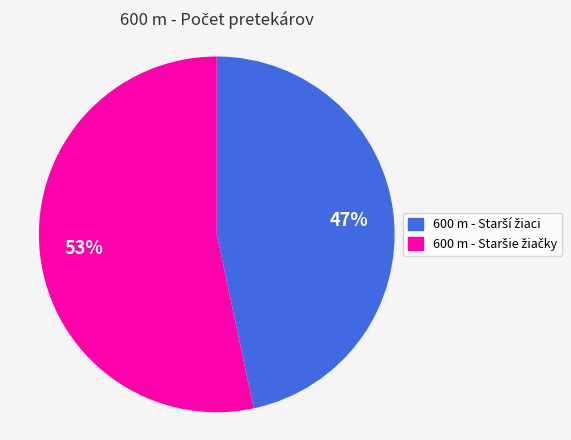

How many slices are in this pie chart?

2